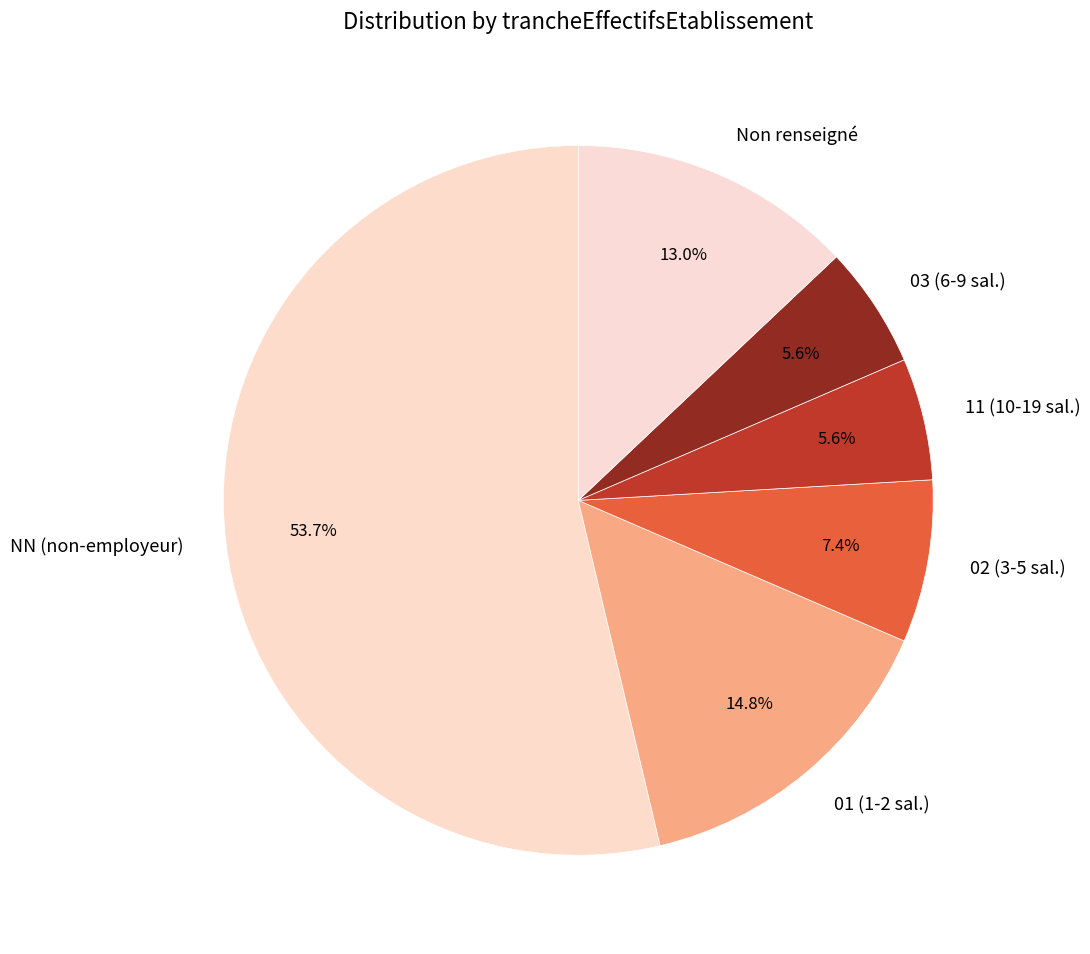

Which slice is the largest?

NN (non-employeur)